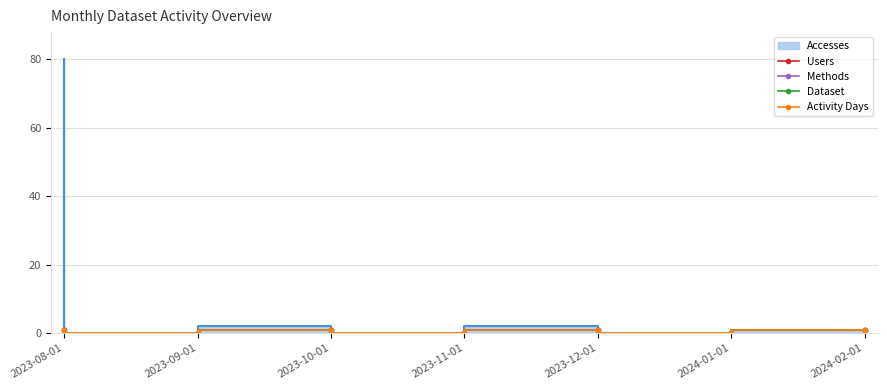

What is the label of the 5th point from the right?

2023-10-01